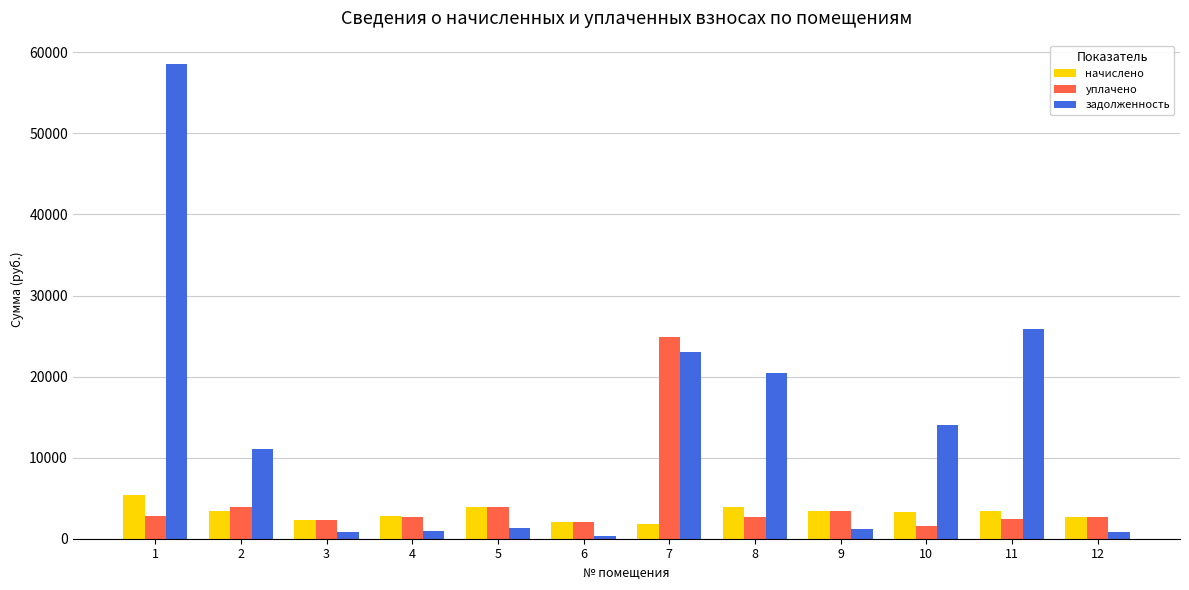

Is it true that начислено equals 7397.8 at 1?

False